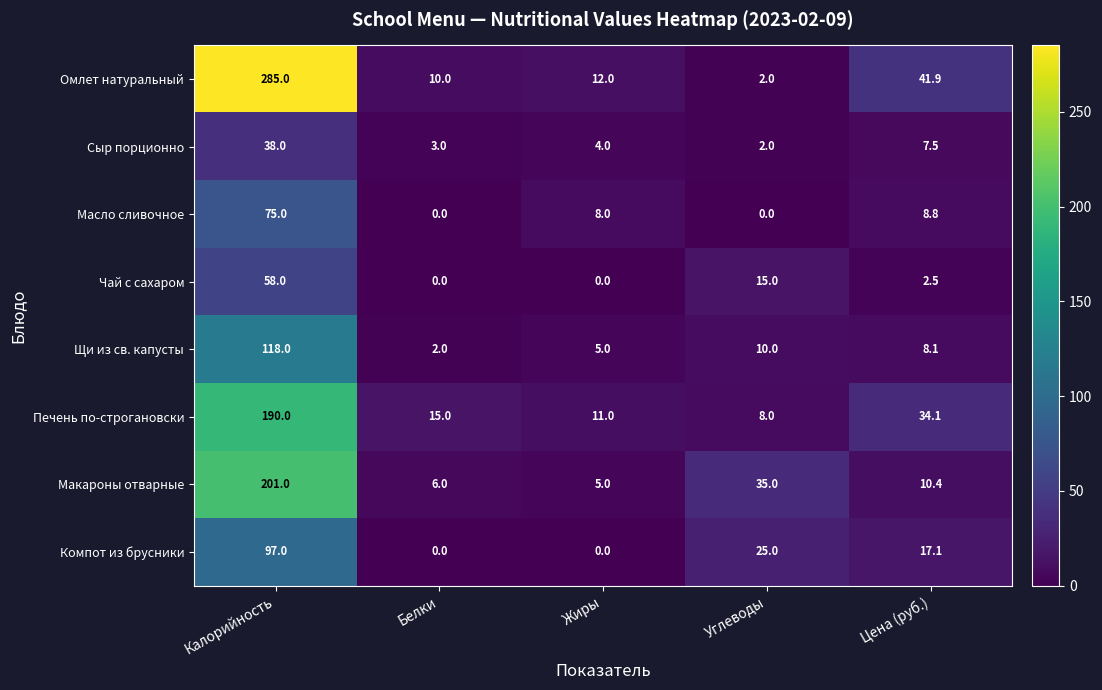

What is the difference between the maximum and minimum values in the Сыр порционно series?

36.0